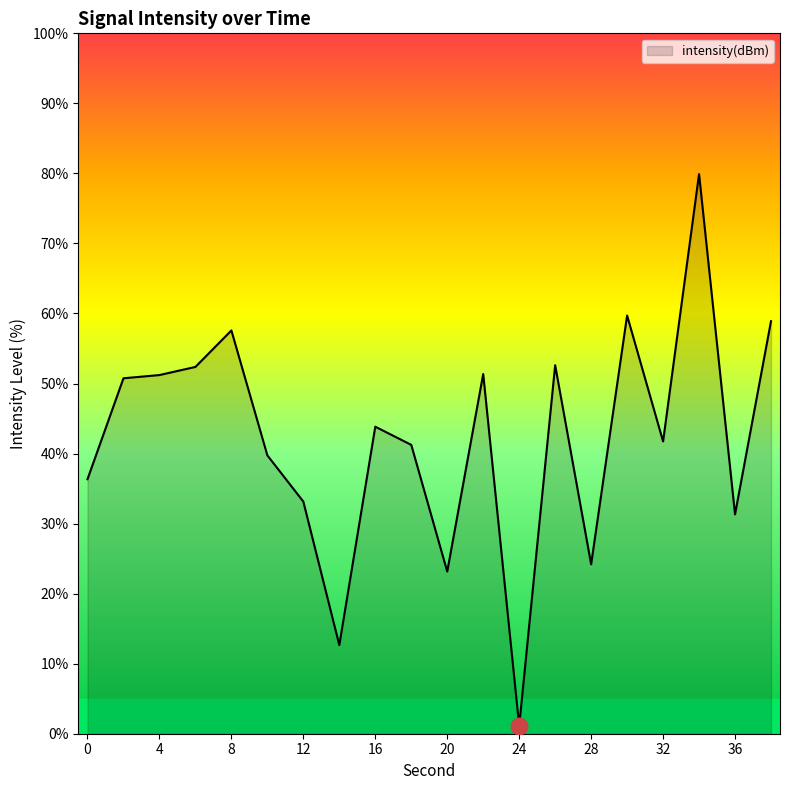

True or false: there are more than 0 points higher than both neighbors.

True